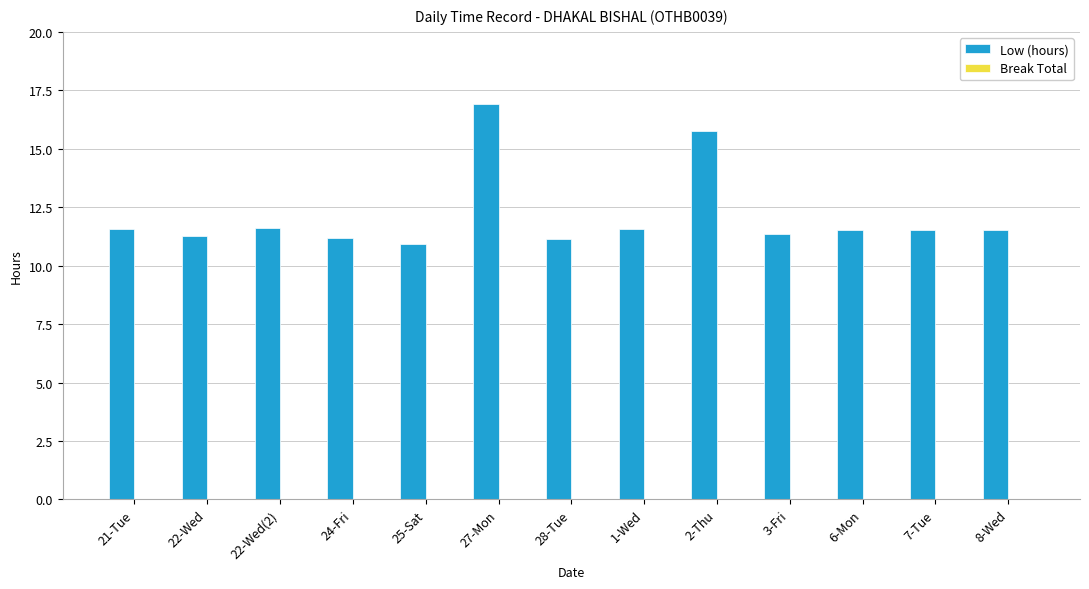

Approximately how many times larger is the value at 6-Mon compared to 27-Mon?

0.7